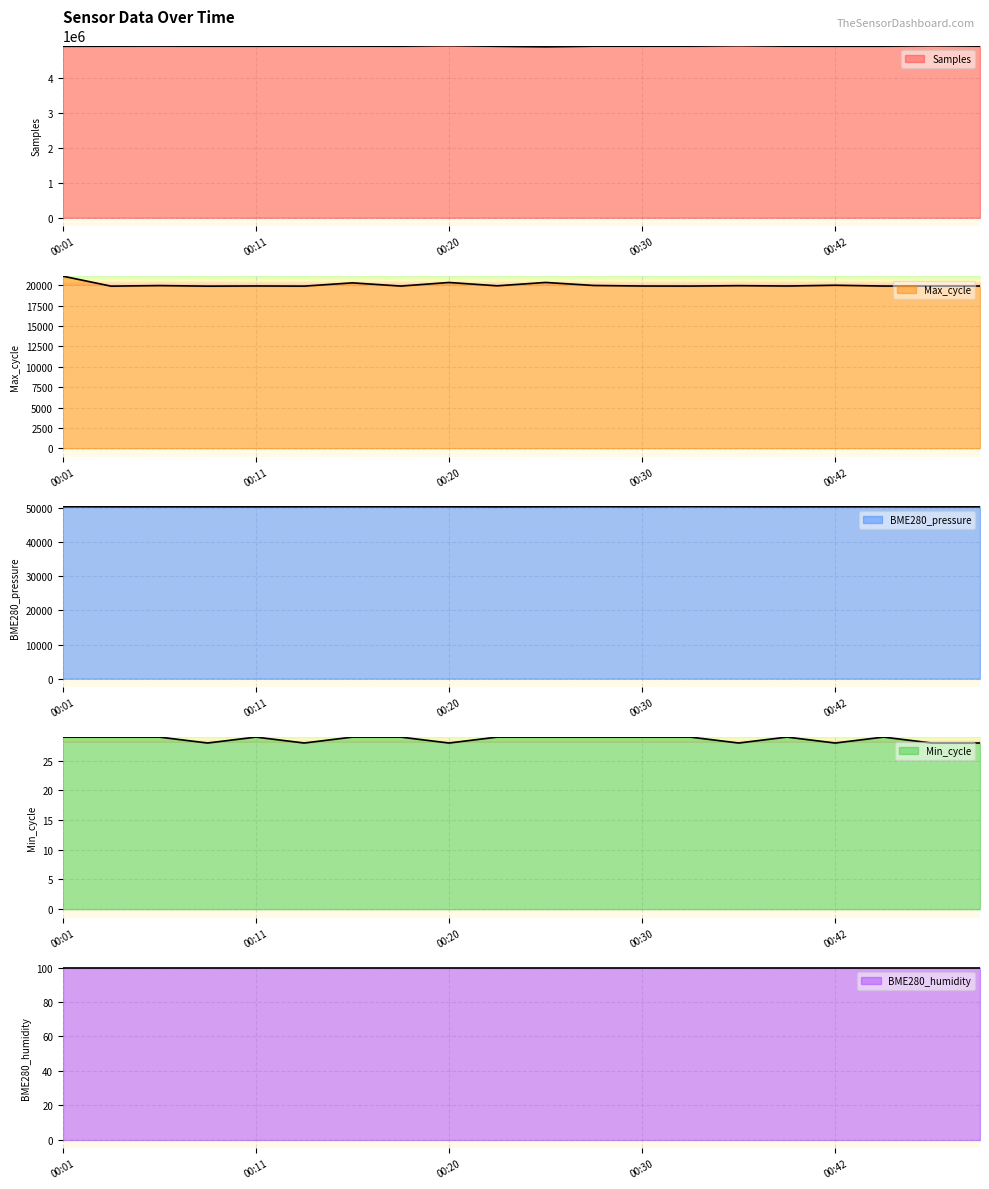

True or false: BME280_pressure and Max_cycle cross at least once.

False